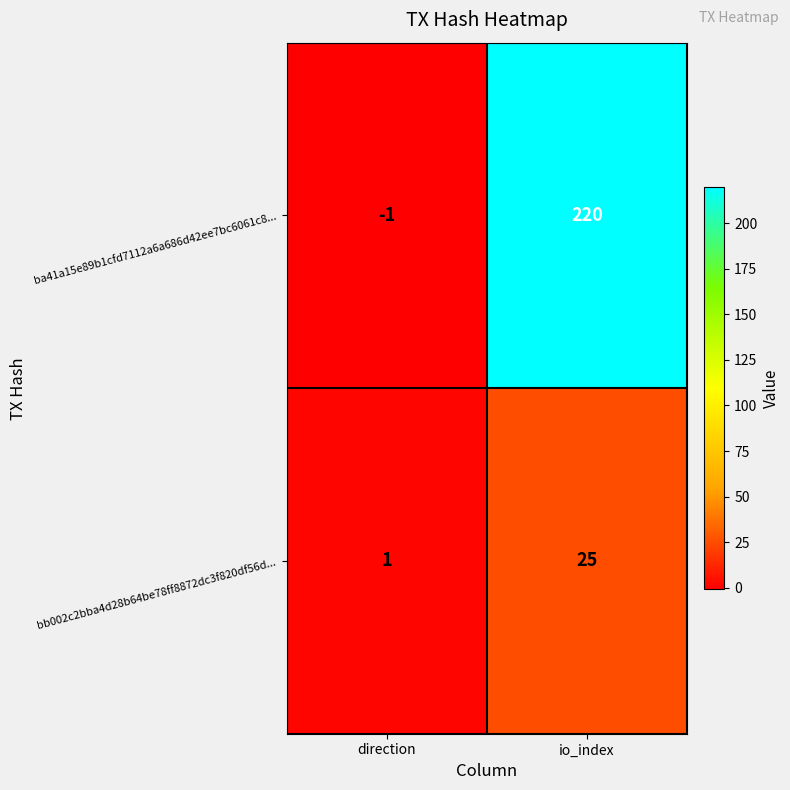

What is the difference between the highest and lowest values at direction?

2